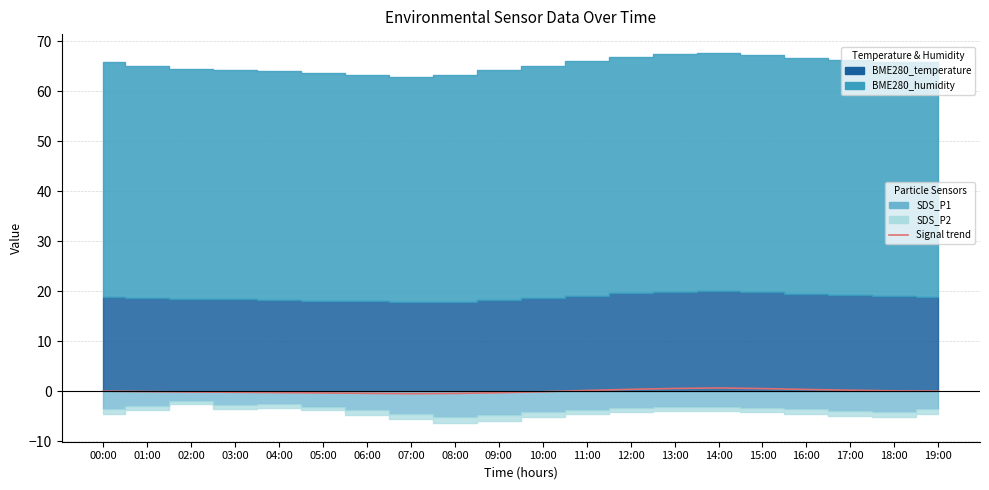

True or false: the data shows 0.0 at 19:00.

True